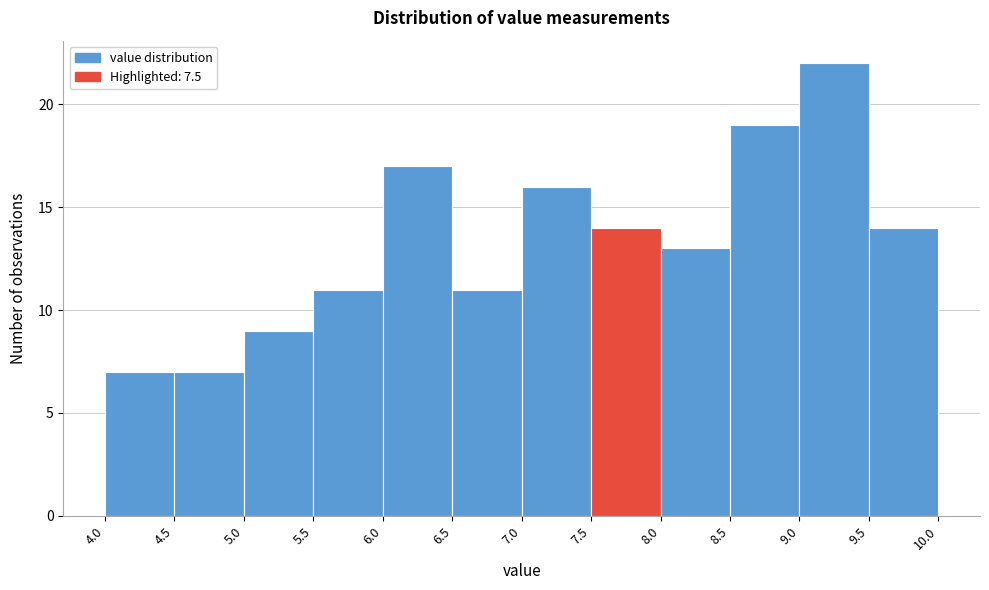

Over which range of the x-axis is the bar tallest?

9.0 to 9.5